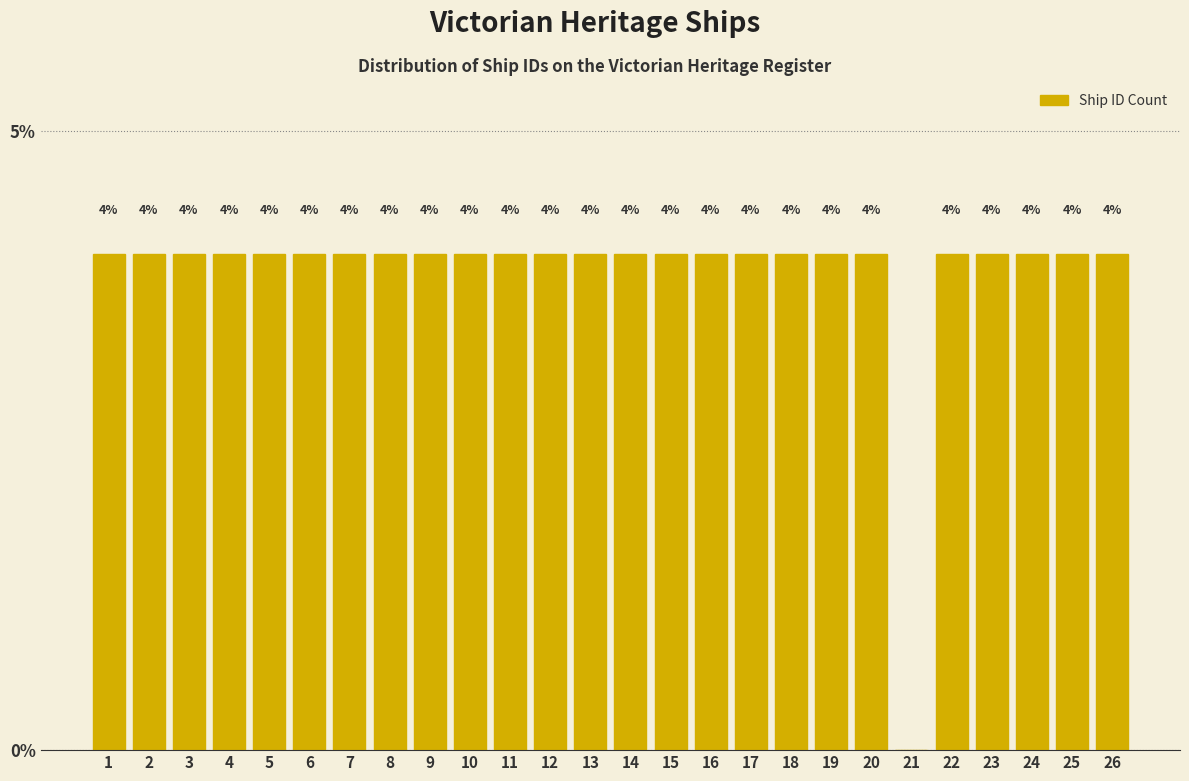

Reading left to right, transcribe all the data shown in this chart.

1=4	2=4	3=4	4=4	5=4	6=4	7=4	8=4	9=4	10=4	11=4	12=4	13=4	14=4	15=4	16=4	17=4	18=4	19=4	20=4	21=0	22=4	23=4	24=4	25=4	26=4